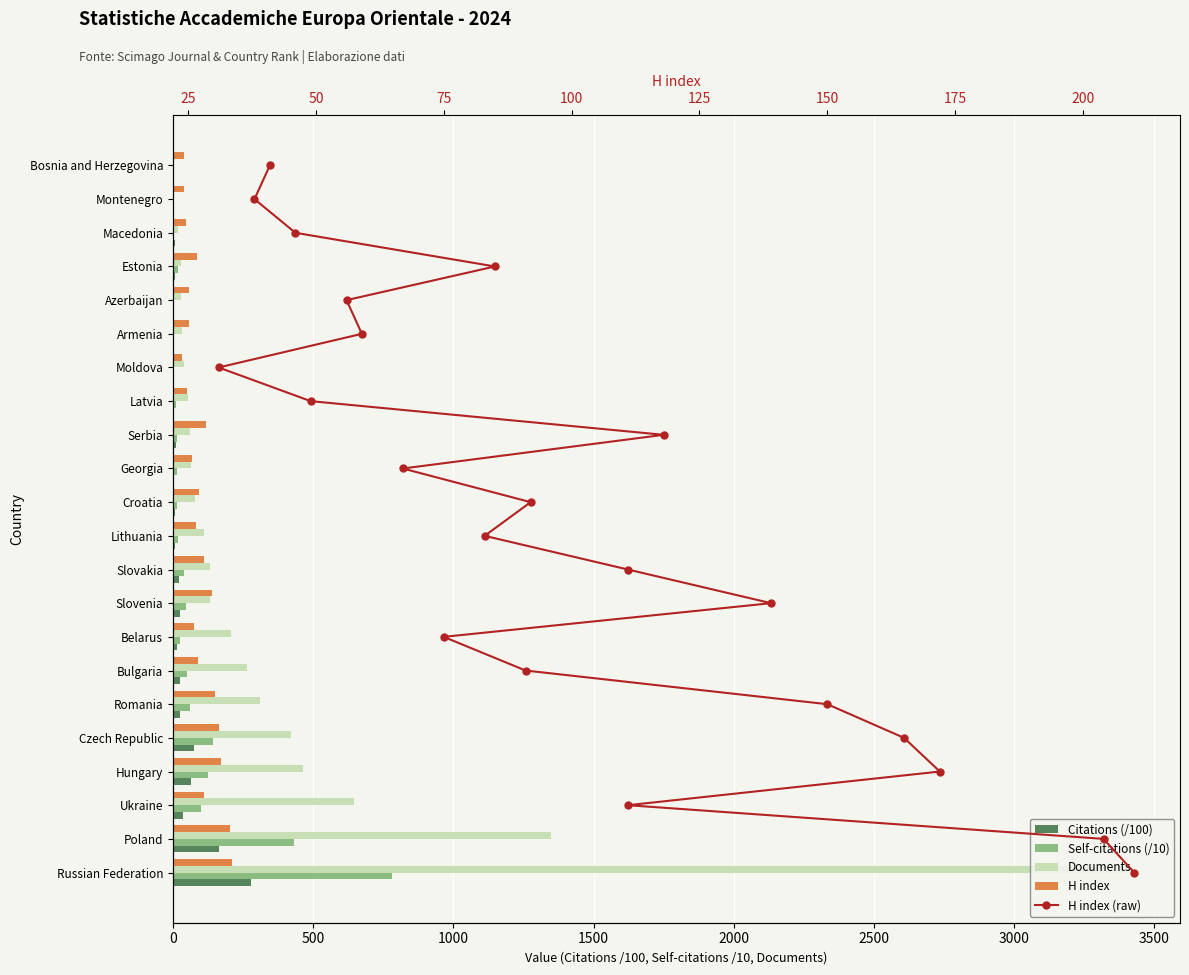

What position from the right is 4000?

14